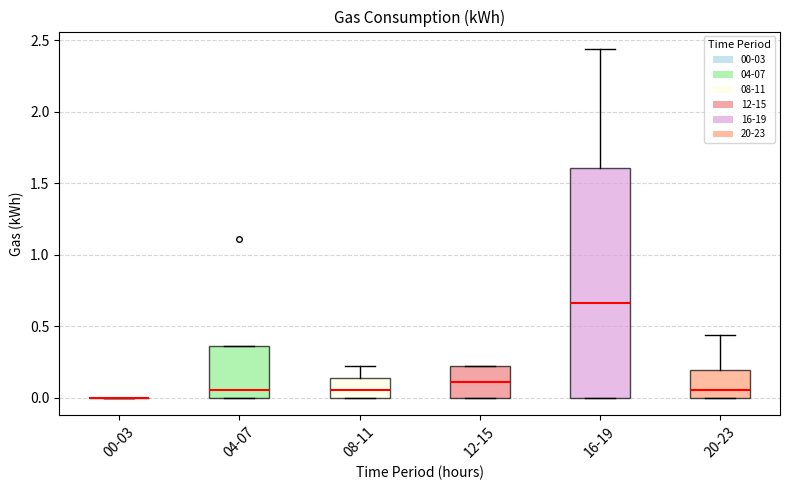

Reading left to right, transcribe this box plot: for each box, give where its median line is, the range the box spans, and where its two whiskers end, as read against the y-axis. The values are not printed on the chart, so give them approximately, as read against the axis.

00-03: box collapsed to a line at 0.00, whiskers 0.00 to 0.00
04-07: median 0.05, box 0.00 to 0.35, whiskers 0.00 to 0.35
08-11: median 0.05, box 0.00 to 0.15, whiskers 0.00 to 0.20
12-15: median 0.10, box 0.00 to 0.20, whiskers 0.00 to 0.20
16-19: median 0.65, box 0.00 to 1.60, whiskers 0.00 to 2.45
20-23: median 0.05, box 0.00 to 0.20, whiskers 0.00 to 0.45